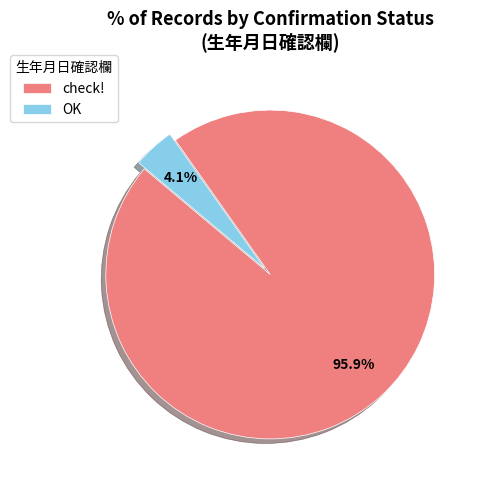

What percentage do check! and OK together represent?

100.0%